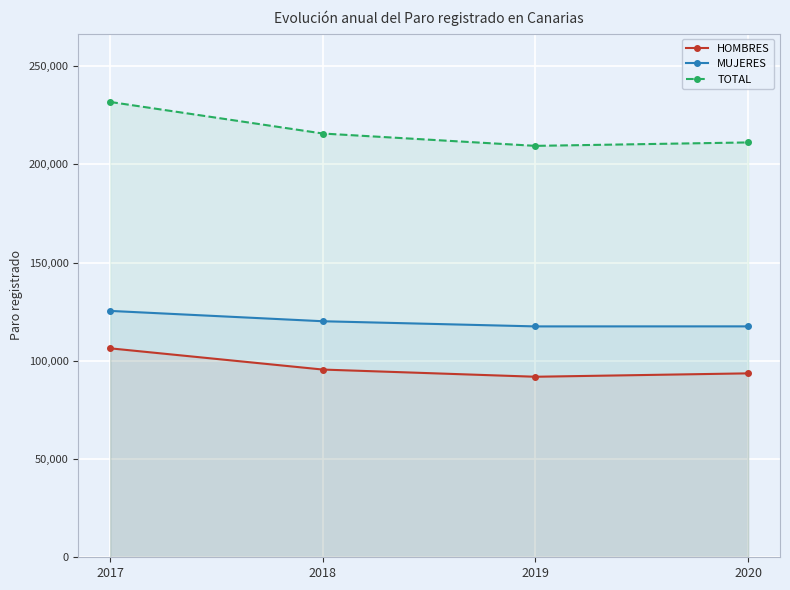

How many series are shown in this chart?

3